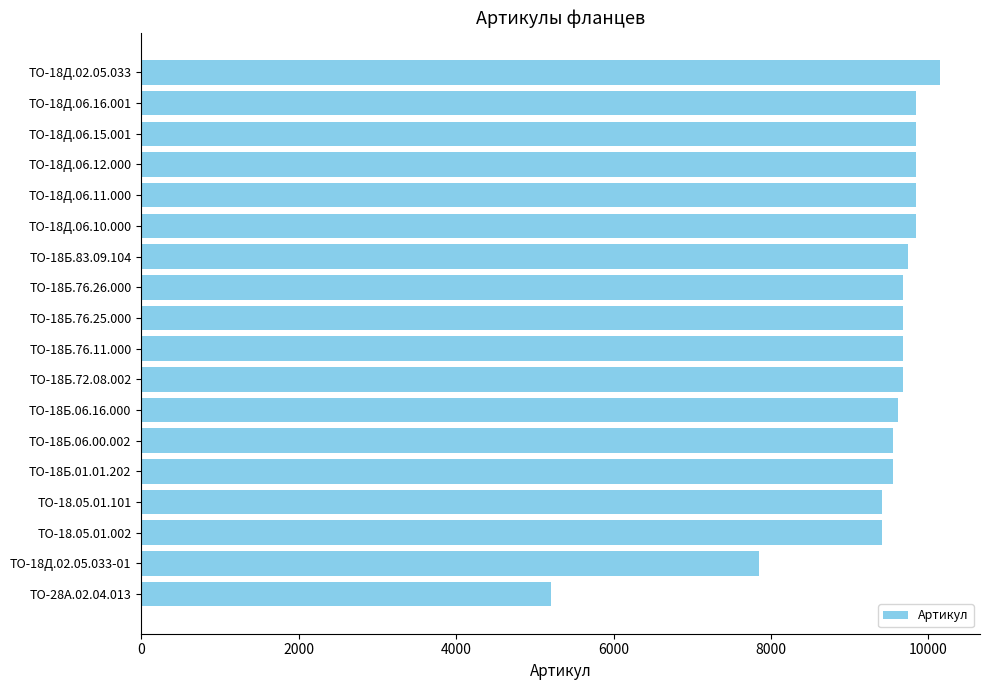

The value at ТО-18Б.01.01.202 is 9553. True or false?

True